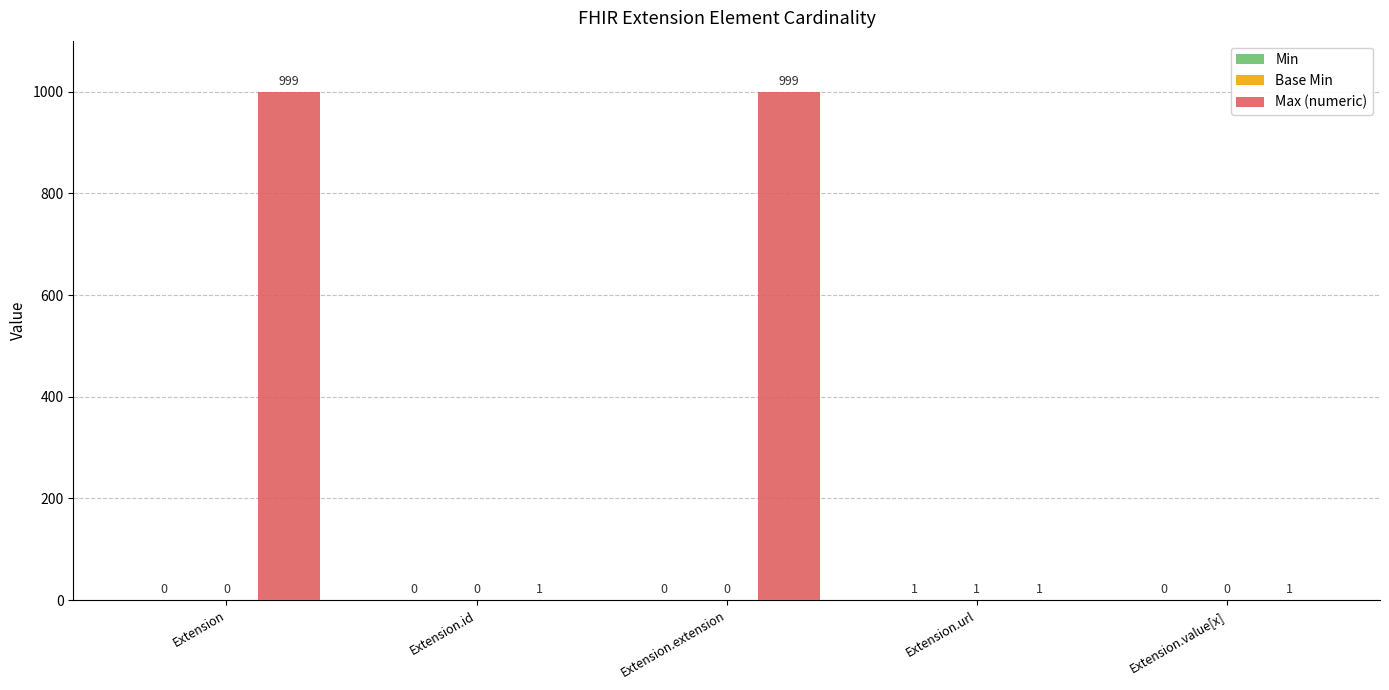

True or false: Max (numeric) has a value of 1418 at Extension.

False